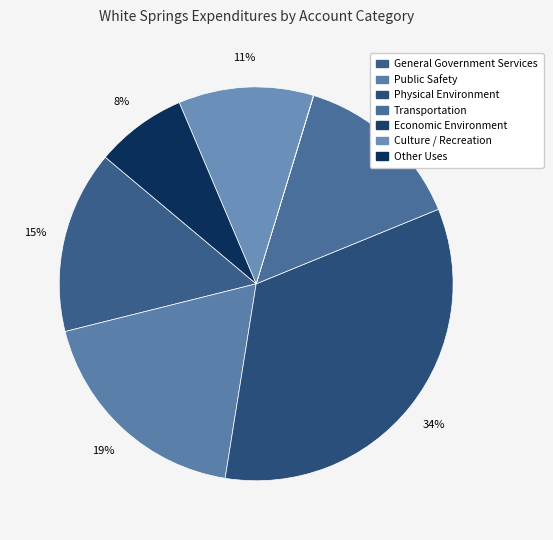

Do Public Safety and Other Uses together represent more than half of the pie?

No